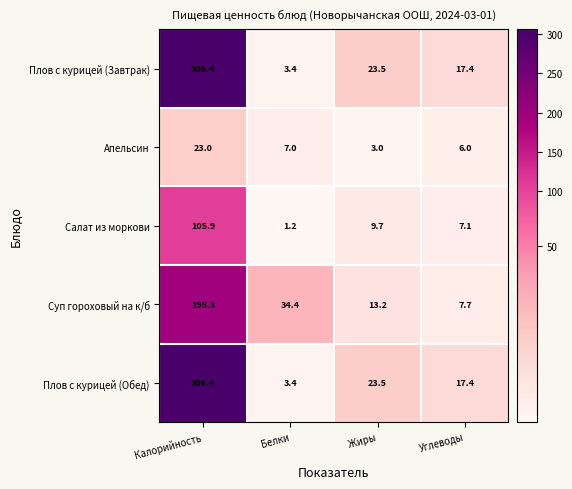

Which category has the highest value across all series?

Калорийность